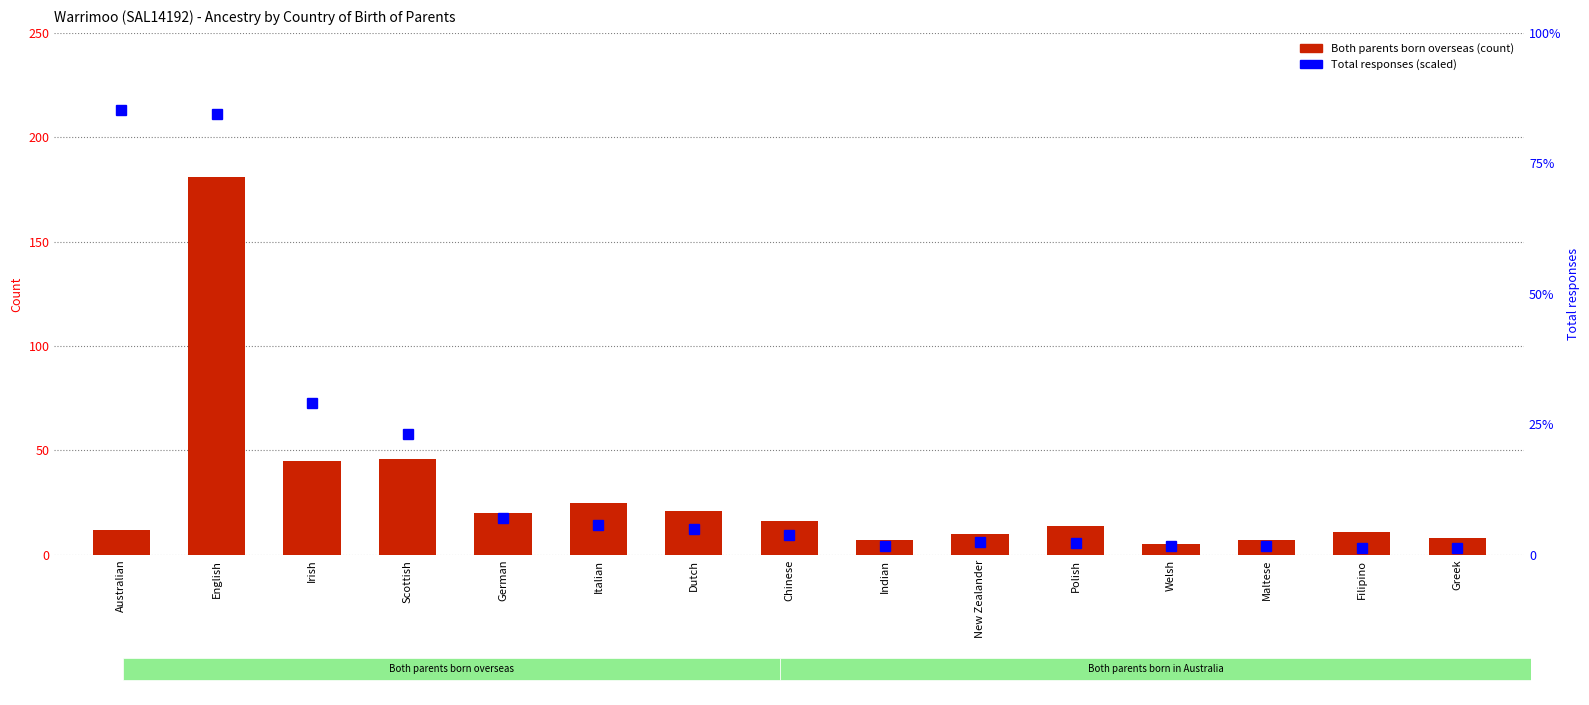

Between Australian and Polish, which series saw the biggest shift?

Total responses